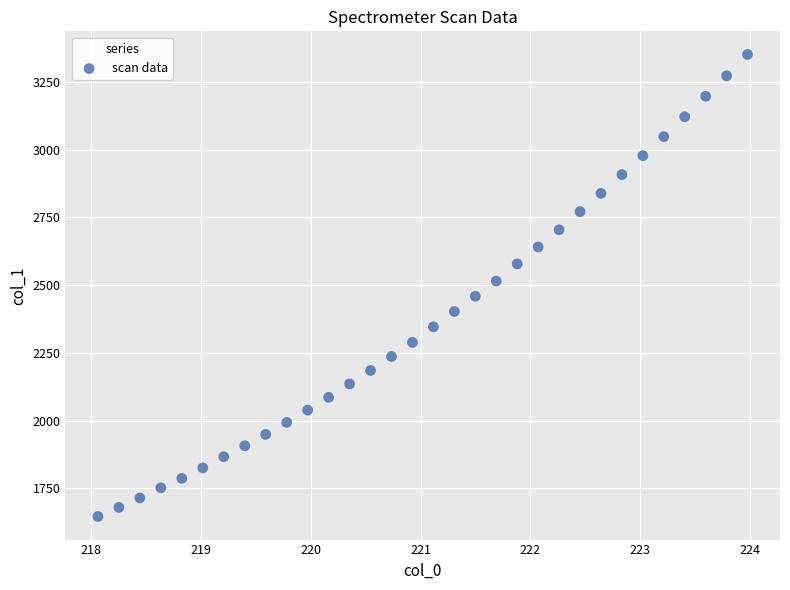

What is the range of X values (max minus min)?

5.9